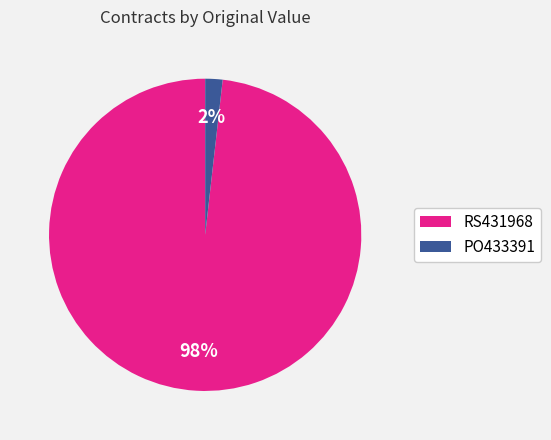

To the nearest percent, what is the combined percentage of PO433391 and RS431968?

100%